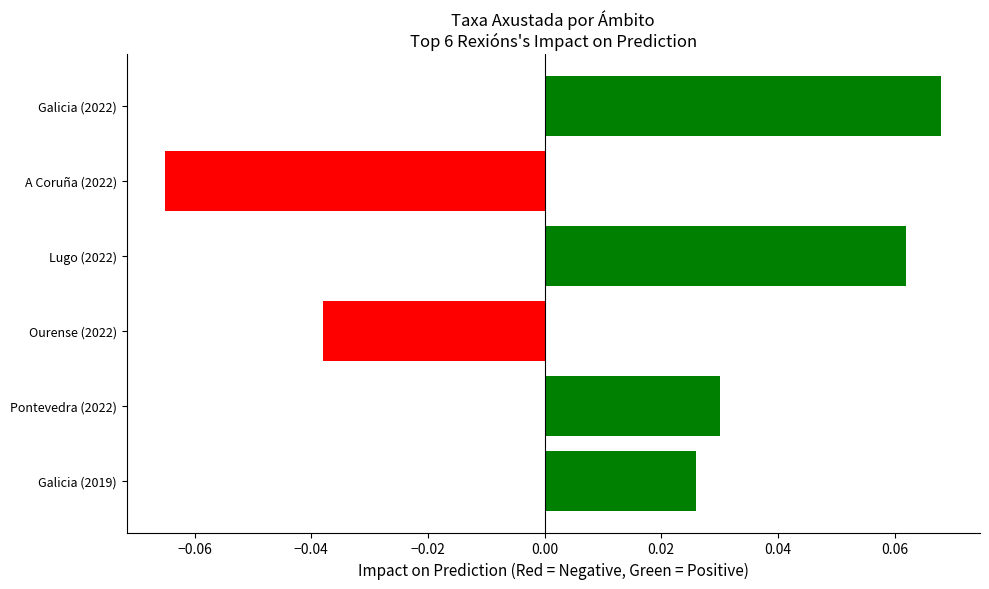

At which category does the chart reach its peak across all series?

Galicia (2022)